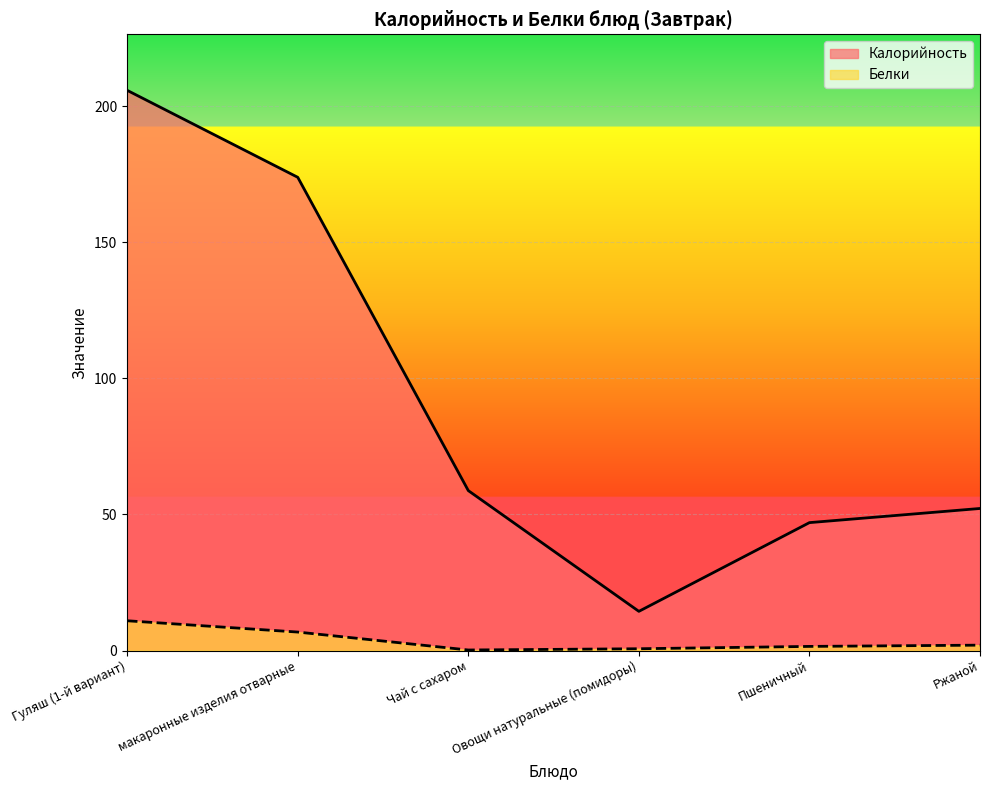

The value of Калорийность at Ржаной is 15.6. True or false?

False